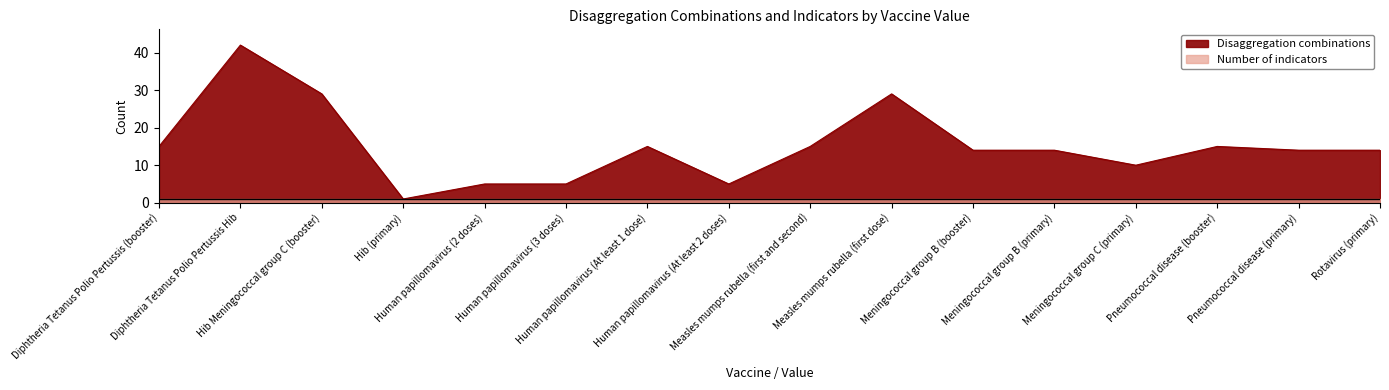

Where is the first local minimum?

Hib (primary)